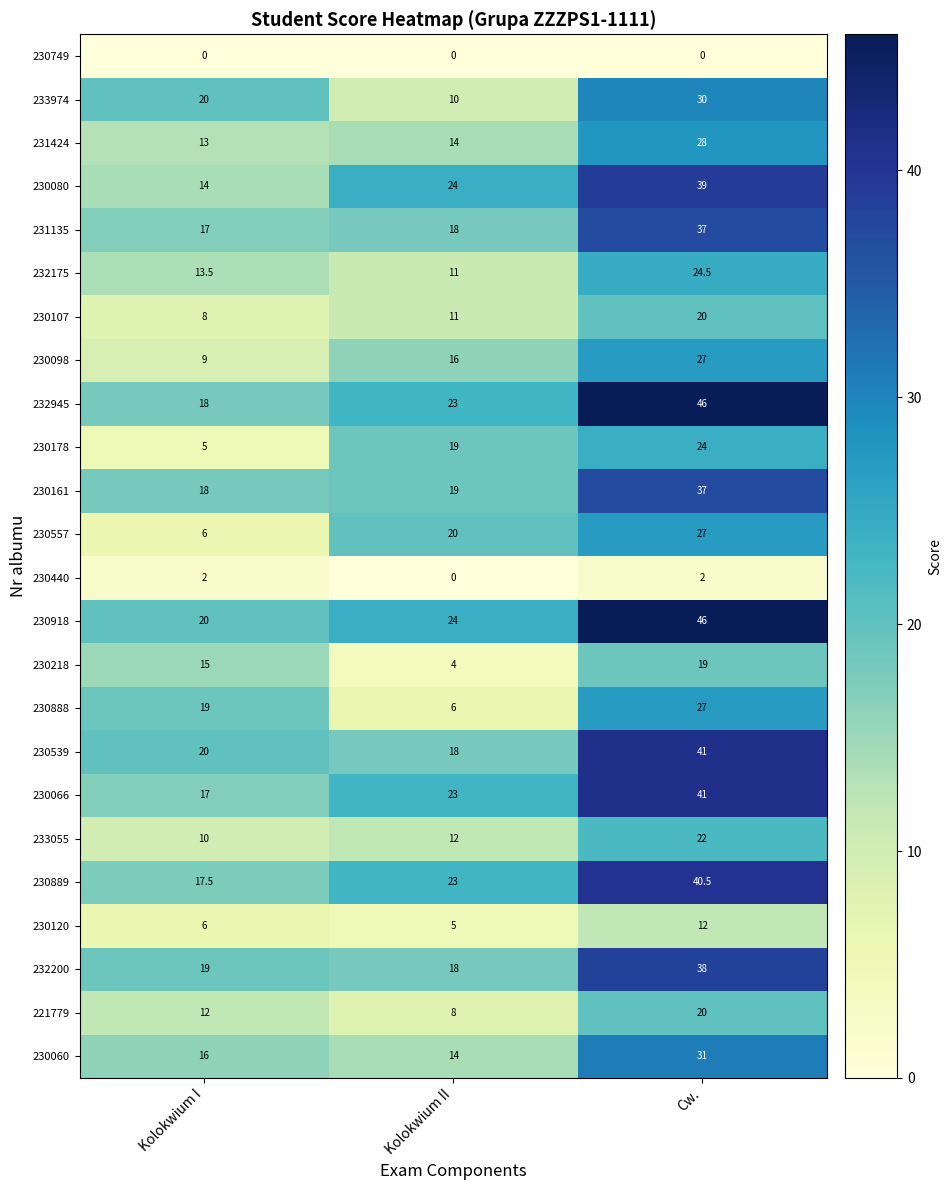

Rank the categories by 230060 value from lowest to highest.

Kolokwium II, Kolokwium I, Cw.